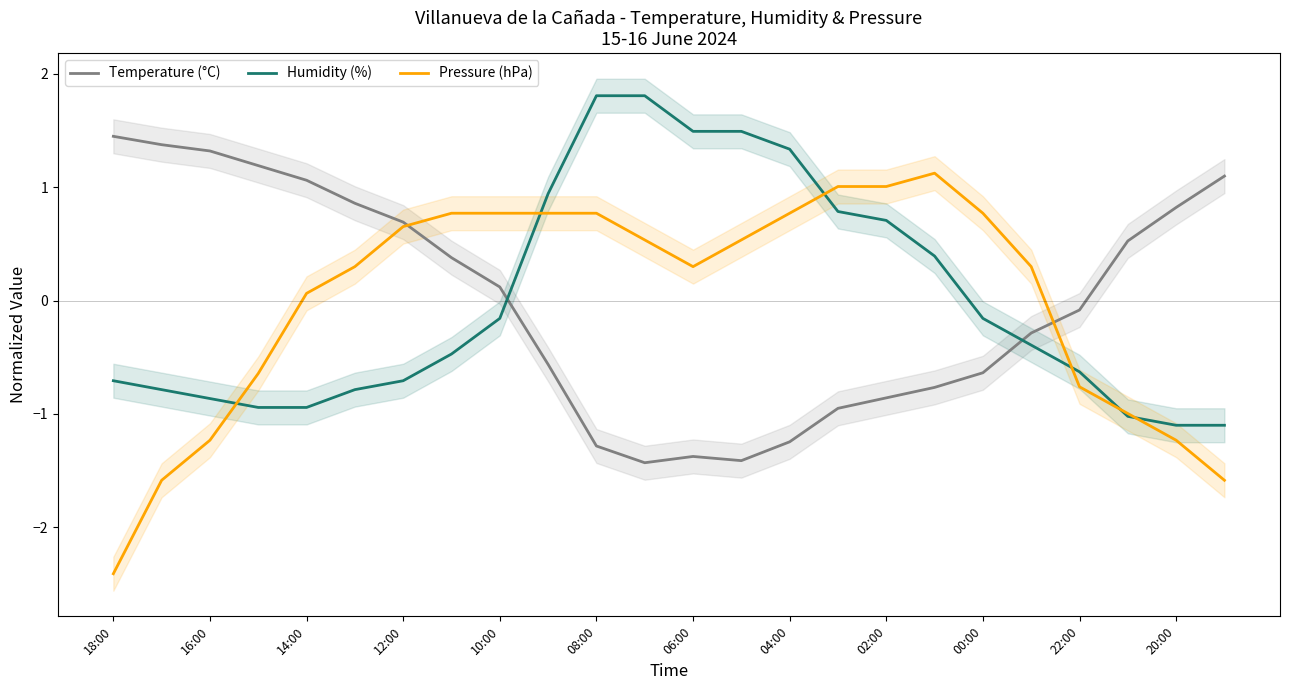

True or false: Temperature (°C) has a value of 1.4 at 20:00.

False